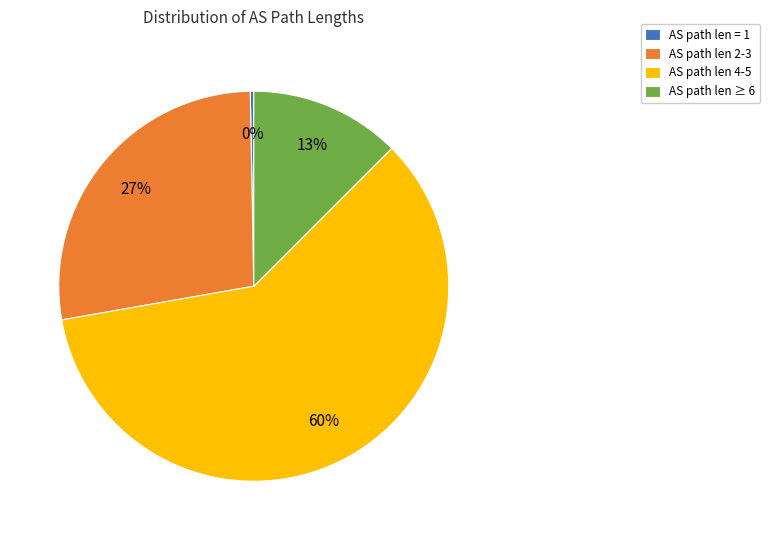

True or false: AS path len 2-3 accounts for 27% of the total.

True